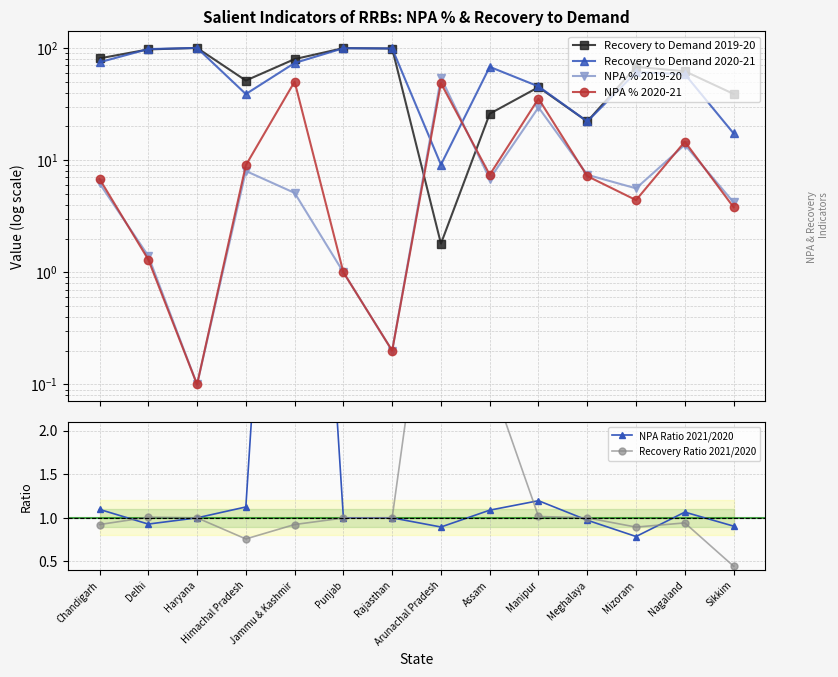

At which label does NPA Ratio 2021/2020 first exceed 1?

Chandigarh